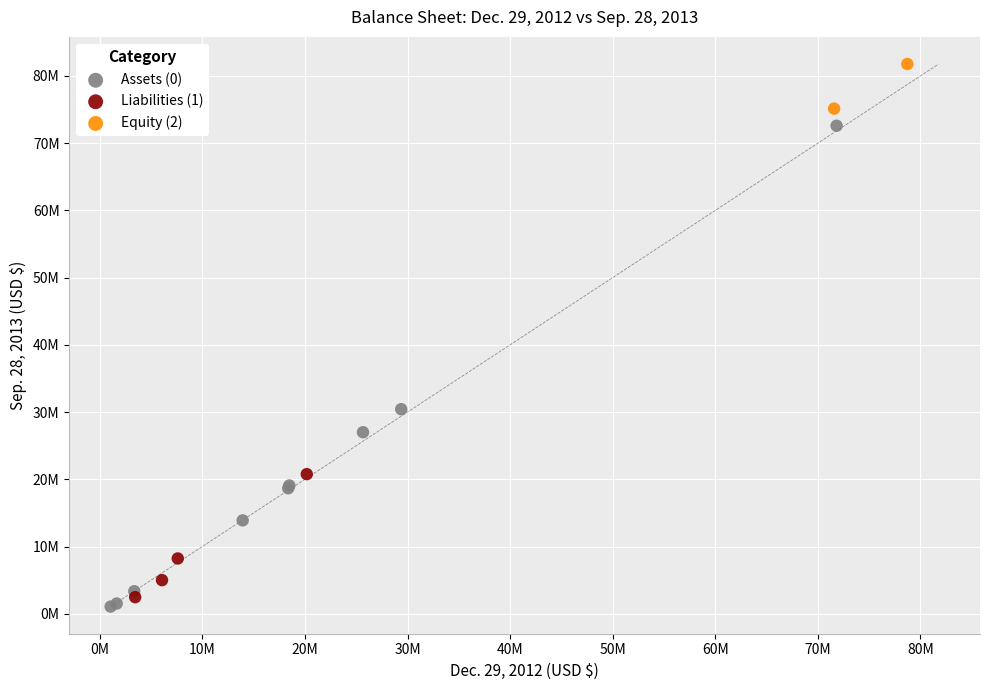

What are all the series names shown in the legend?

Assets (0), Liabilities (1), Equity (2)